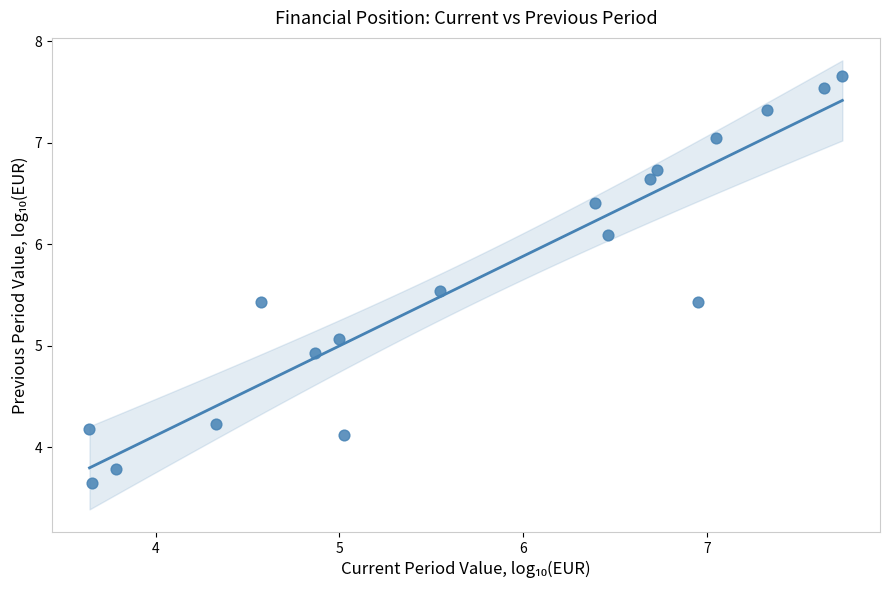

What is the range of Y values (max minus min)?

4.0